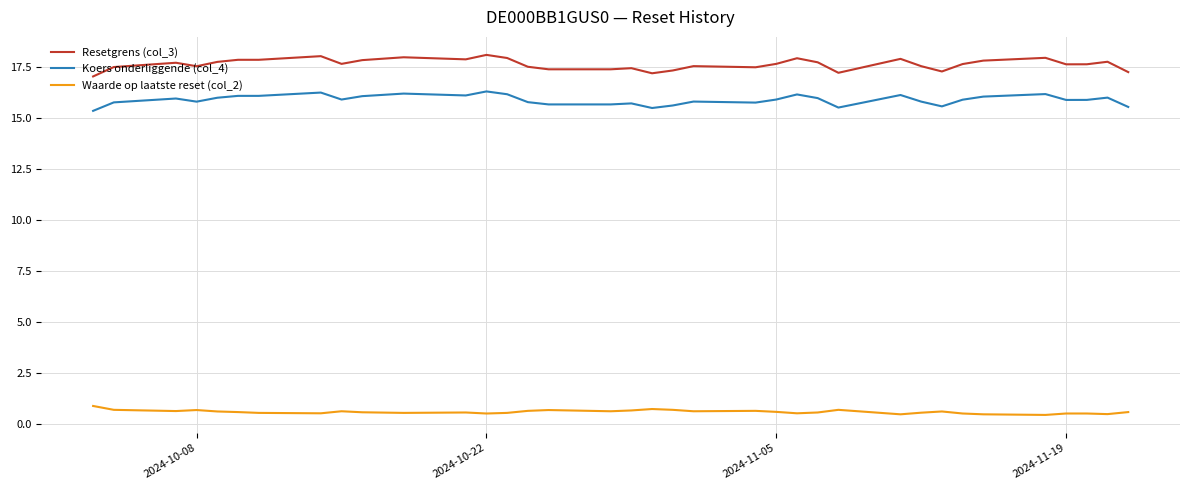

What is the minimum value shown in the chart?

0.4